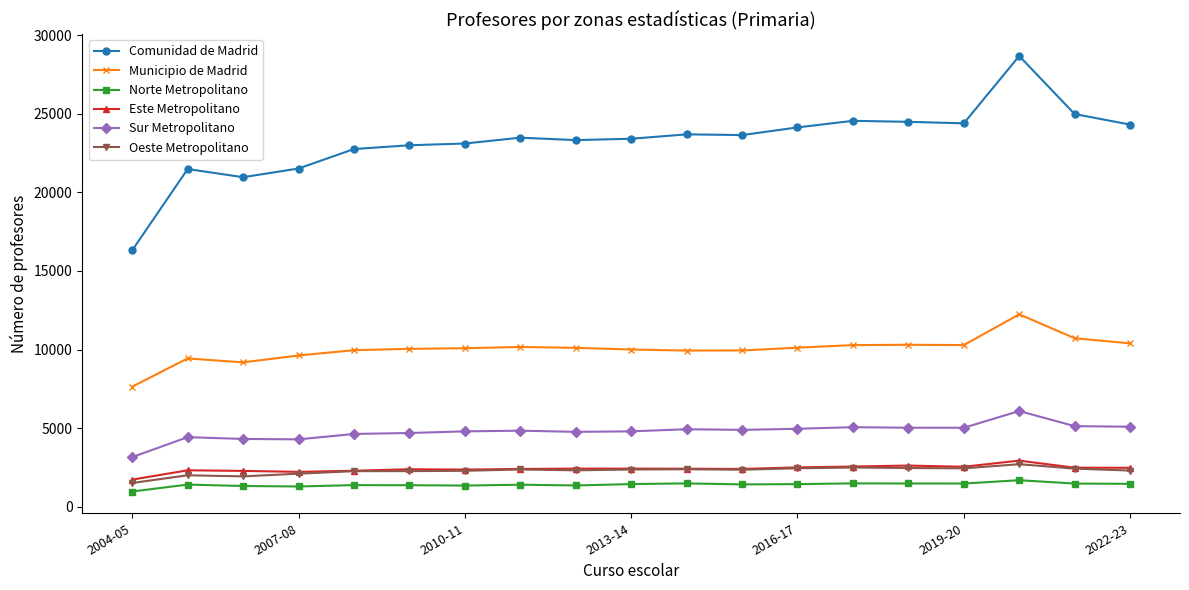

Which series has the largest total across all categories?

Comunidad de Madrid